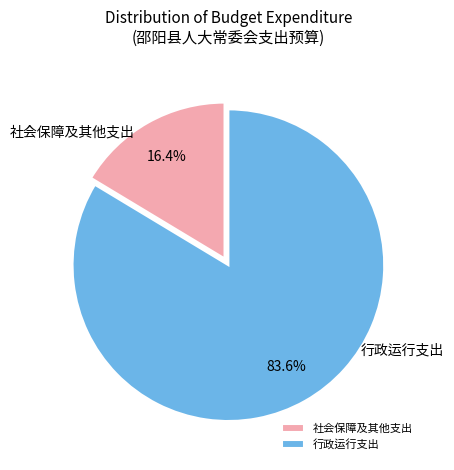

Which has a higher value, 社会保障及其他支出 or 行政运行支出?

行政运行支出